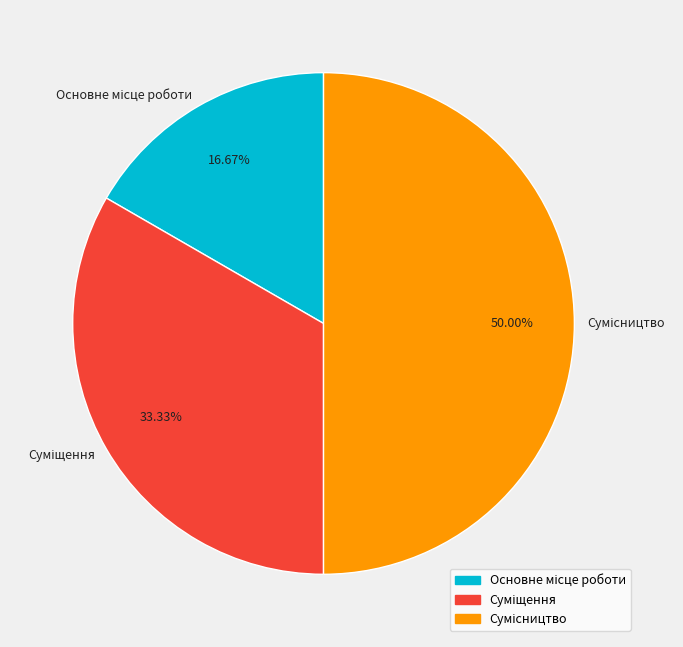

What percentage is NOT represented by Основне місце роботи?

83.3%